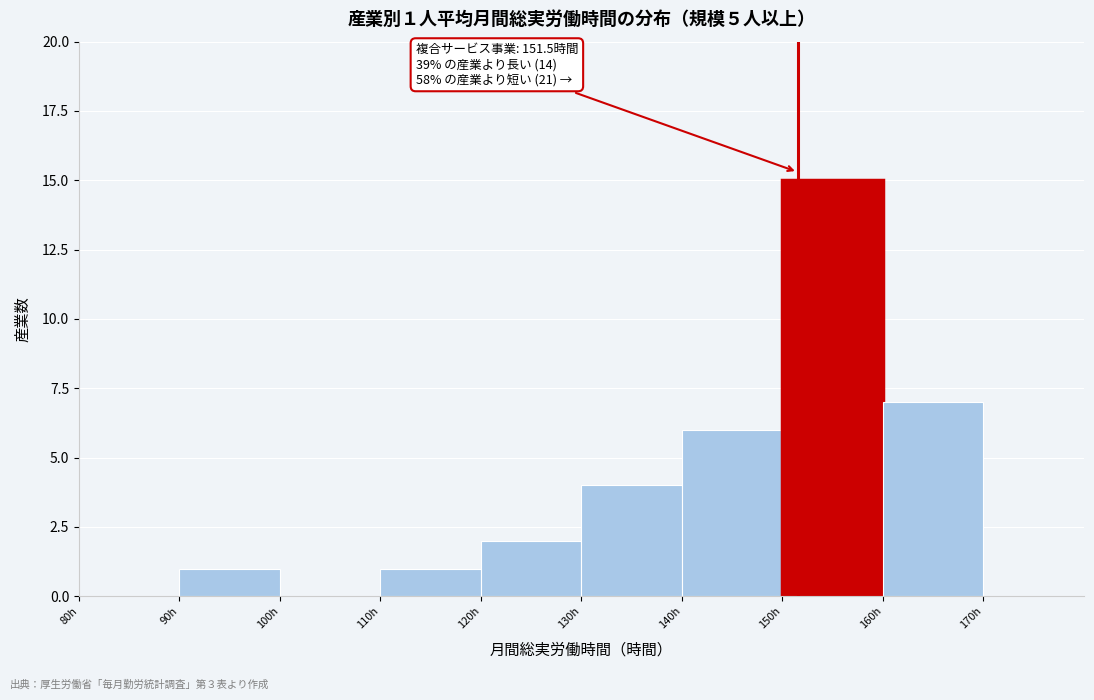

Over which range of the x-axis is the bar tallest?

150 to 160